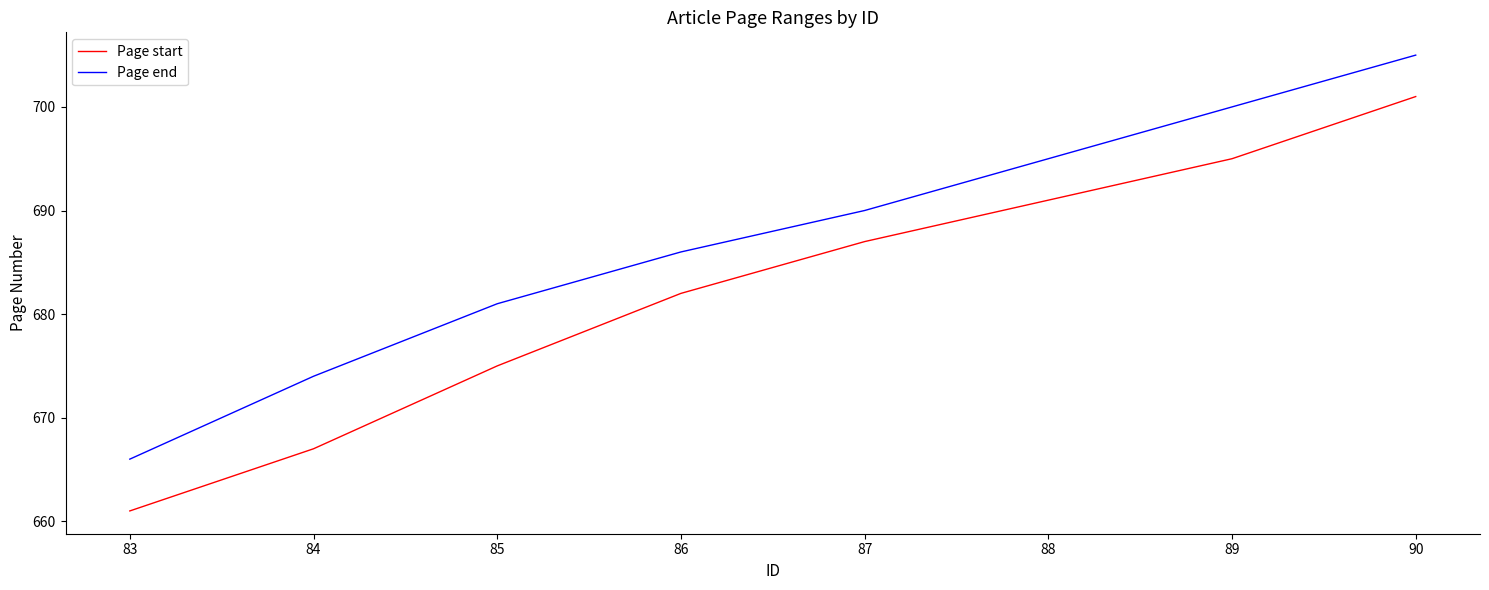

Reading left to right, transcribe all the data shown in this chart.

Page start: 661	667	675	682	687	691	695	701
Page end: 666	674	681	686	690	695	700	705